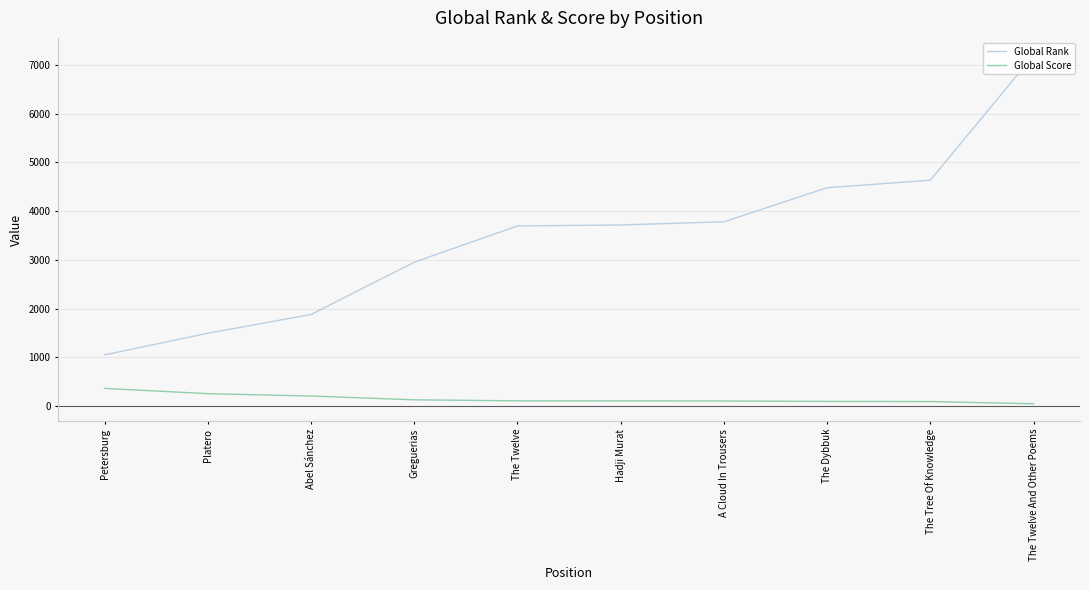

What is the sum of the Global Score values at The Dybbuk and A Cloud In Trousers?

195